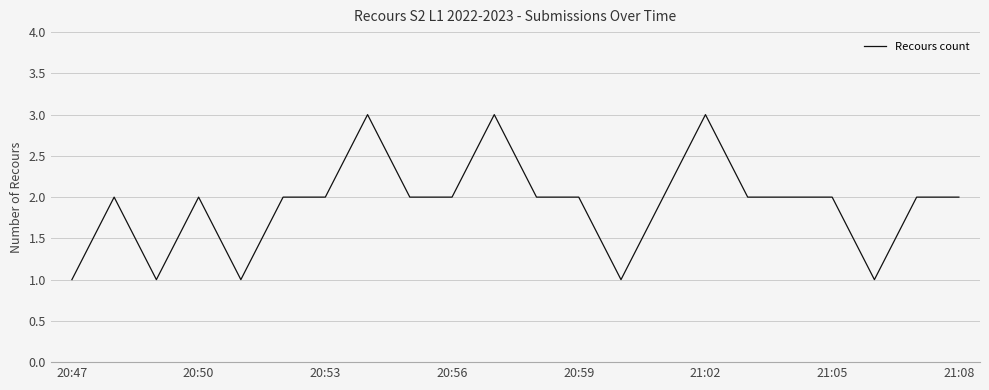

What is the greatest value displayed?

3